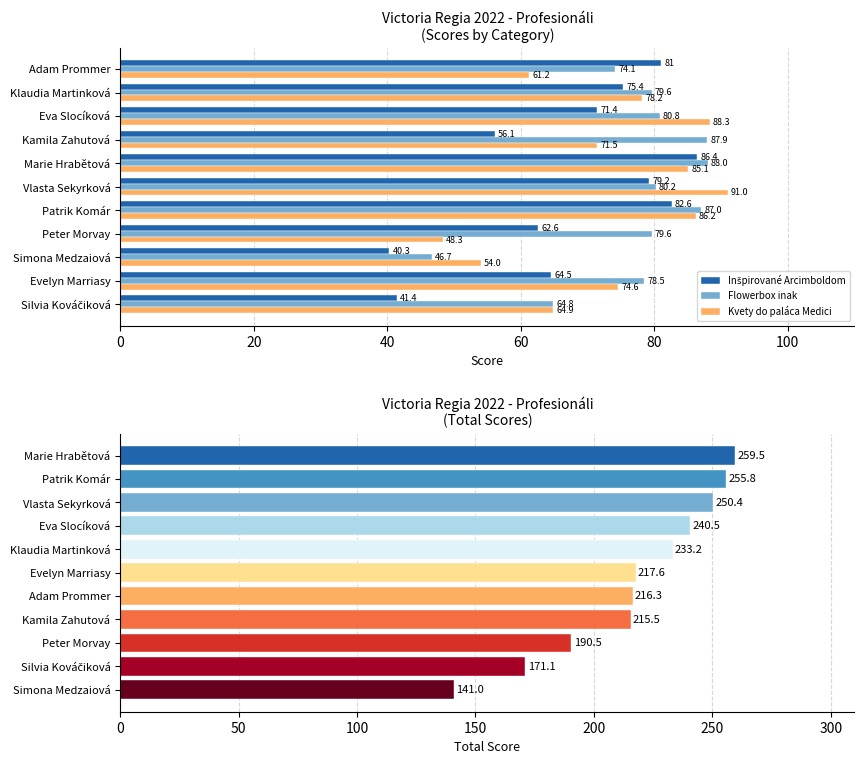

What is the difference between the Flowerbox inak values at Adam Prommer and Vlasta Sekyrková?

6.1